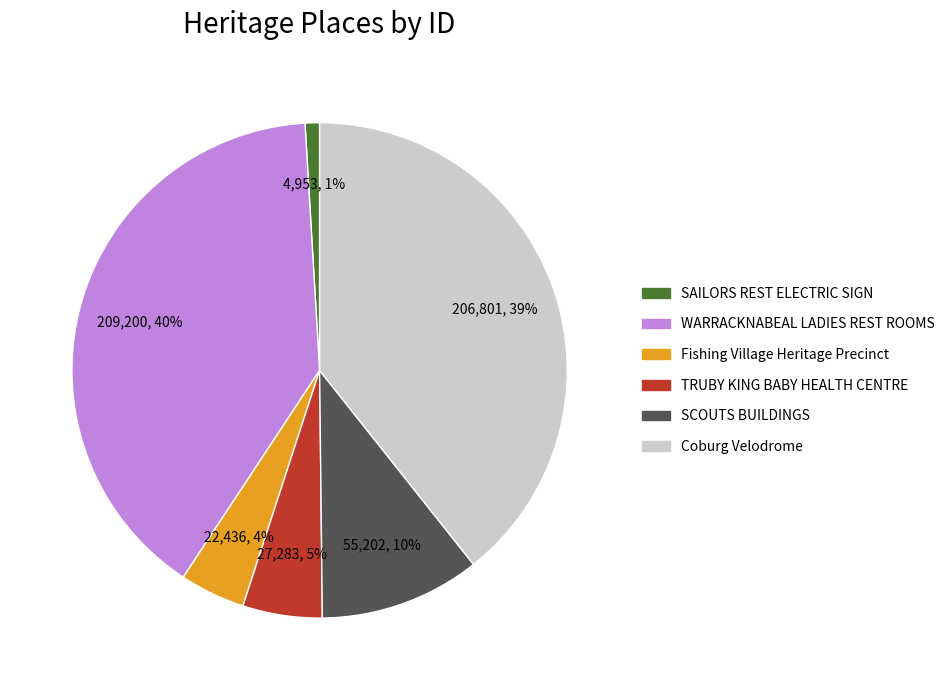

How many slices are in this pie chart?

6